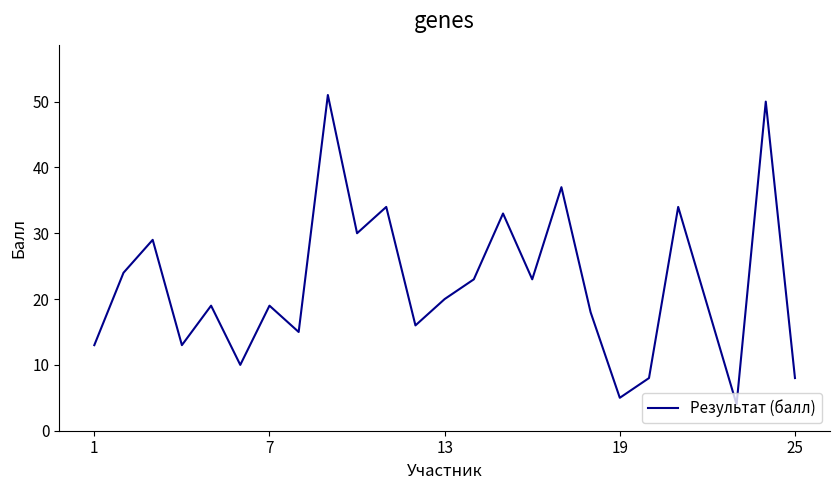

What is the average value?

22